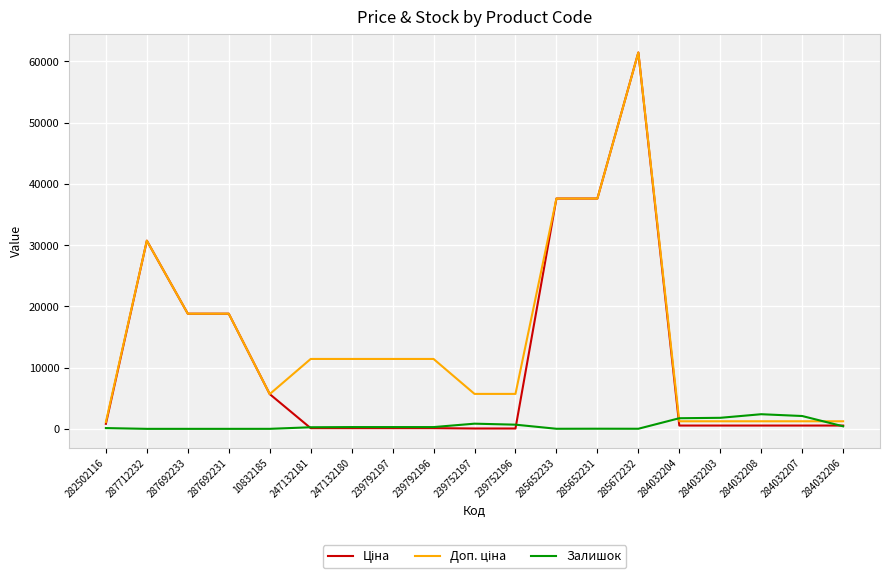

At which category is the sum across all series the highest?

285672232